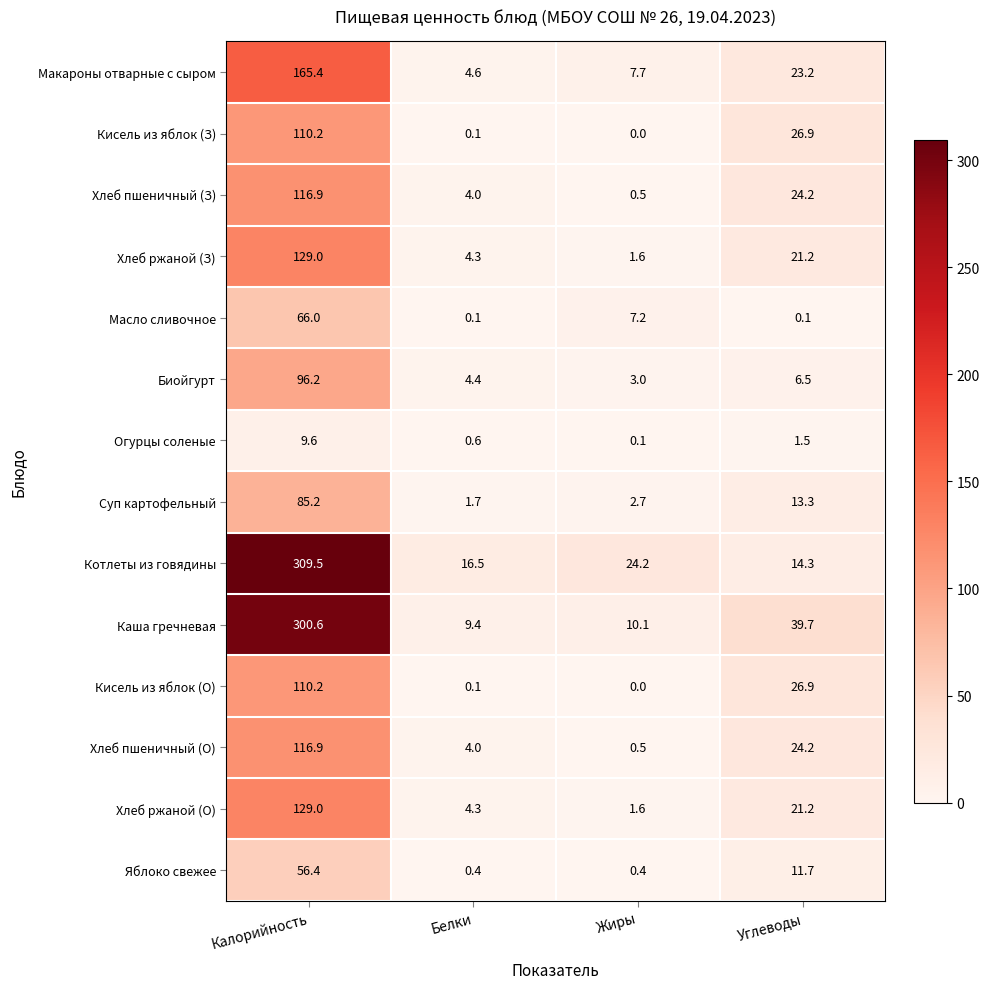

Rank the categories by Котлеты из говядины value from highest to lowest.

Калорийность, Жиры, Белки, Углеводы